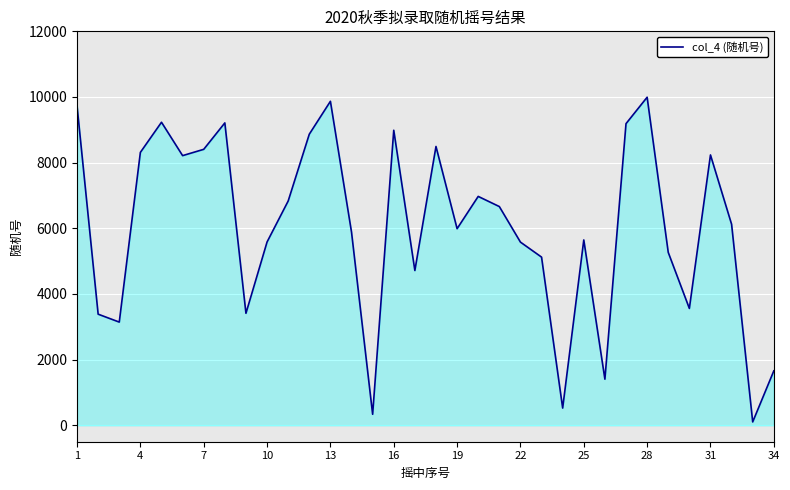

How many interior local valleys (lower than both neighbors) does the data have?

10